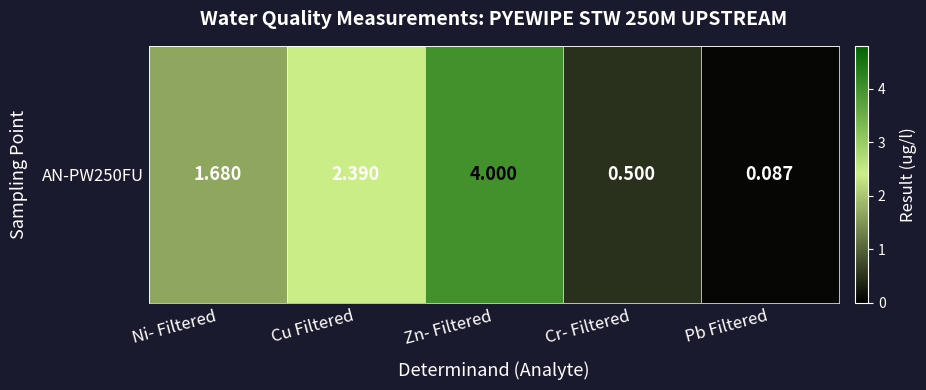

Reading right to left, transcribe all the data shown in this chart.

0.1	0.5	4.0	2.4	1.7